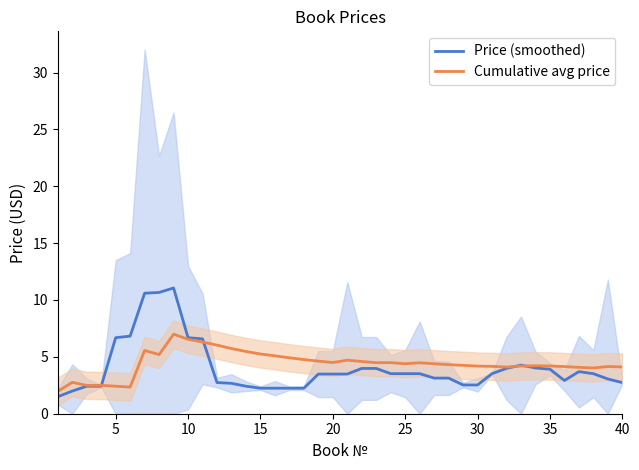

Reading left to right, transcribe all the data shown in this chart.

Price (smoothed): 1.5	2.0	2.4	2.4	6.7	6.8	10.6	10.7	11.1	6.7	6.6	2.7	2.7	2.4	2.2	2.2	2.2	2.2	3.5	3.5	3.5	4.0	4.0	3.5	3.5	3.5	3.1	3.1	2.5	2.5	3.5	4.0	4.3	4.0	3.9	2.9	3.7	3.5	3.1	2.7
Cumulative avg price: 2.0	2.8	2.5	2.5	2.4	2.3	5.6	5.2	7.0	6.5	6.3	6.0	5.7	5.5	5.3	5.1	4.9	4.8	4.6	4.5	4.7	4.6	4.5	4.5	4.4	4.5	4.4	4.3	4.3	4.2	4.2	4.1	4.2	4.2	4.2	4.1	4.1	4.0	4.2	4.1